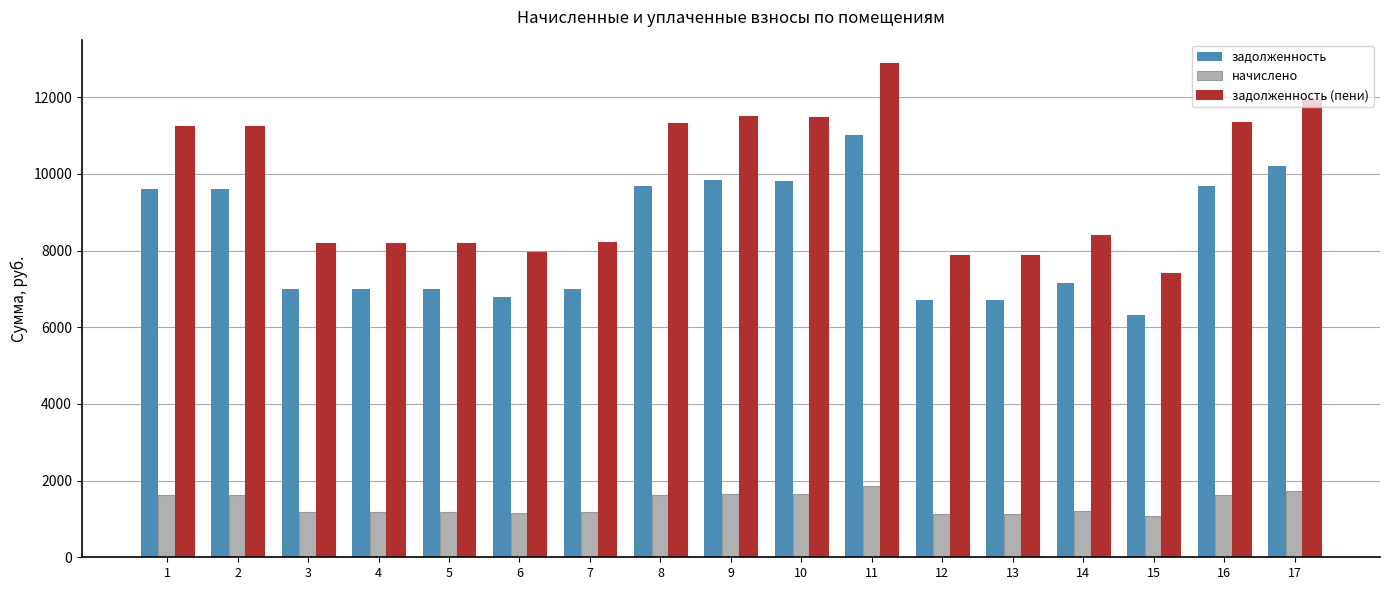

At how many categories does at least one series exceed 4570?

17